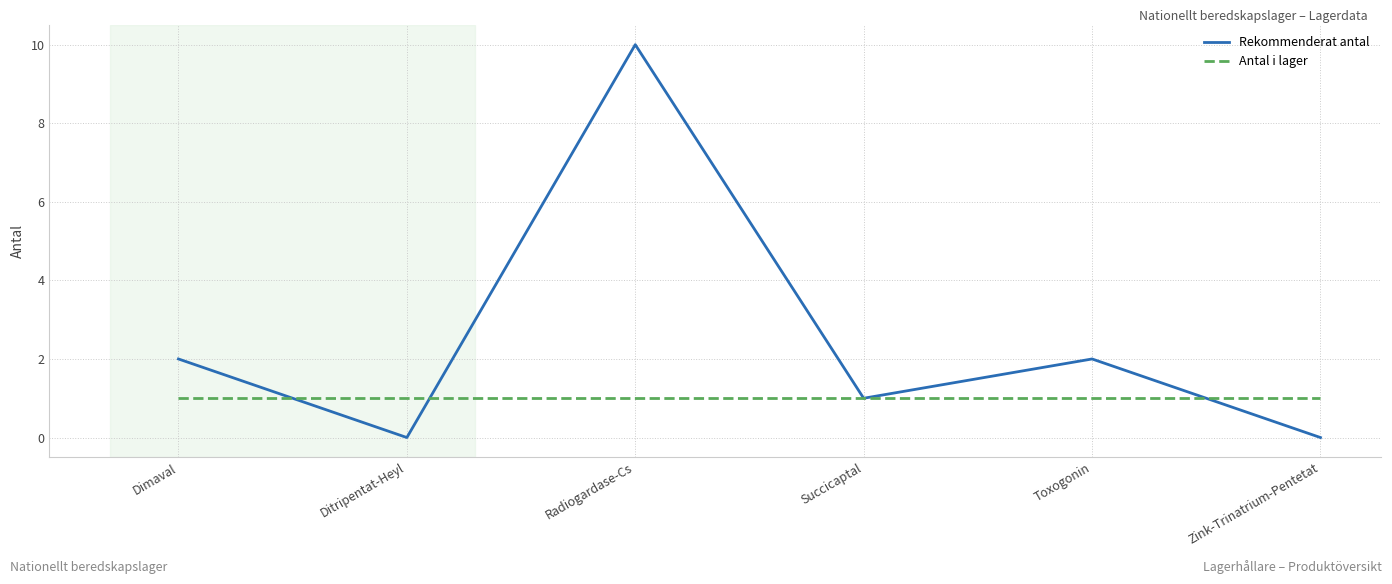

Which series has the widest spread of values?

Rekommenderat antal